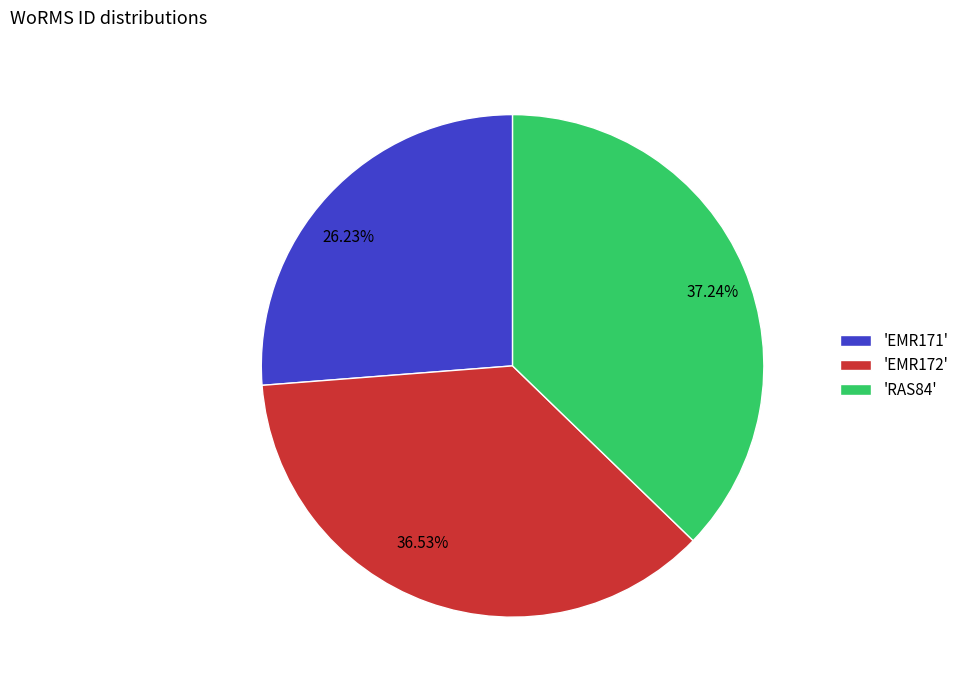

Does 36.53% represent more than half of the total?

No